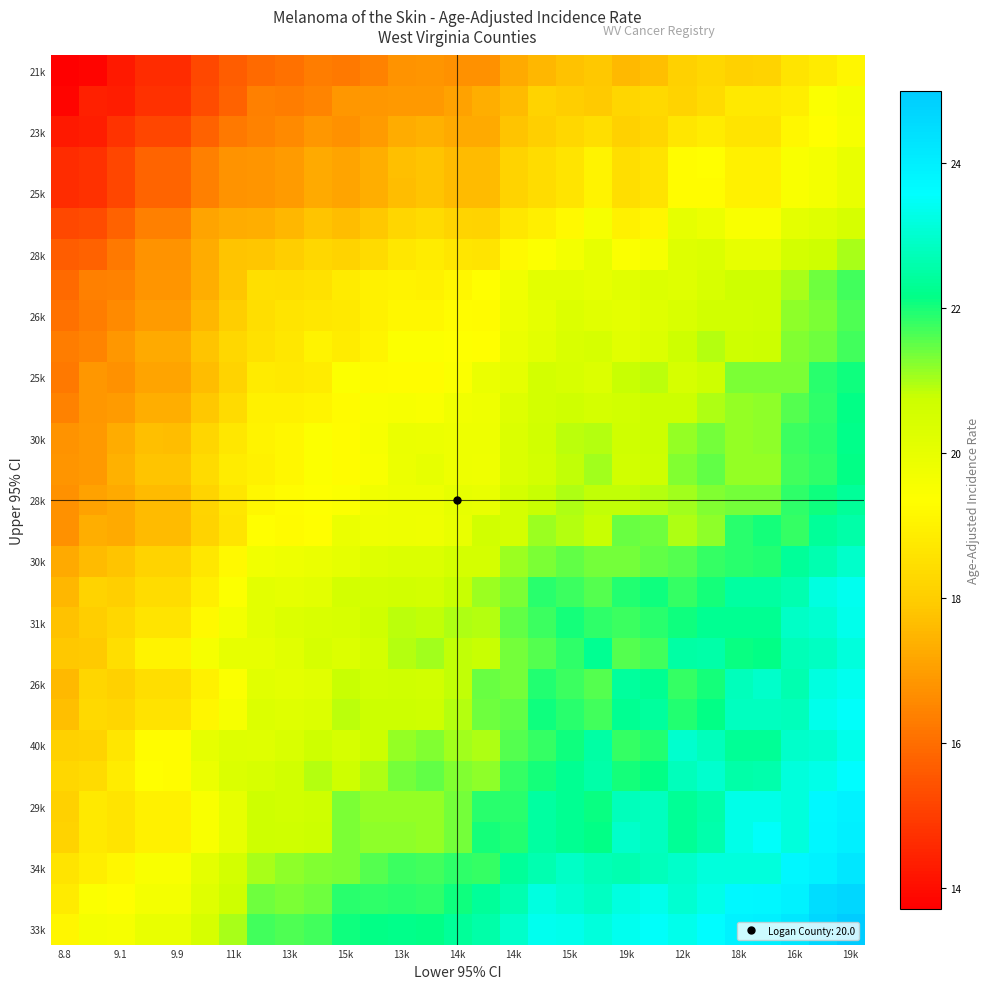

What is the smallest value displayed?

13.7